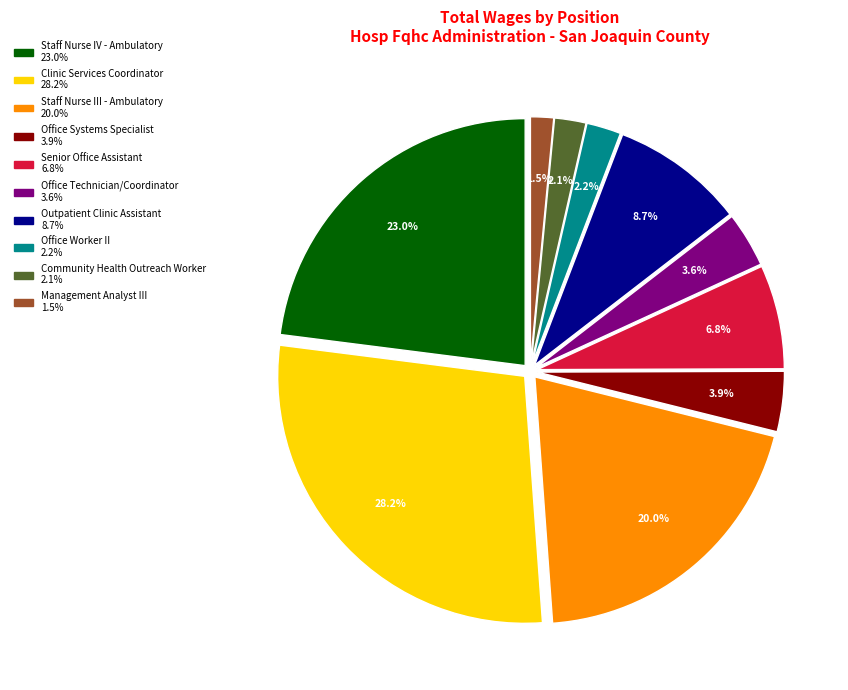

Does any single category account for the majority?

No